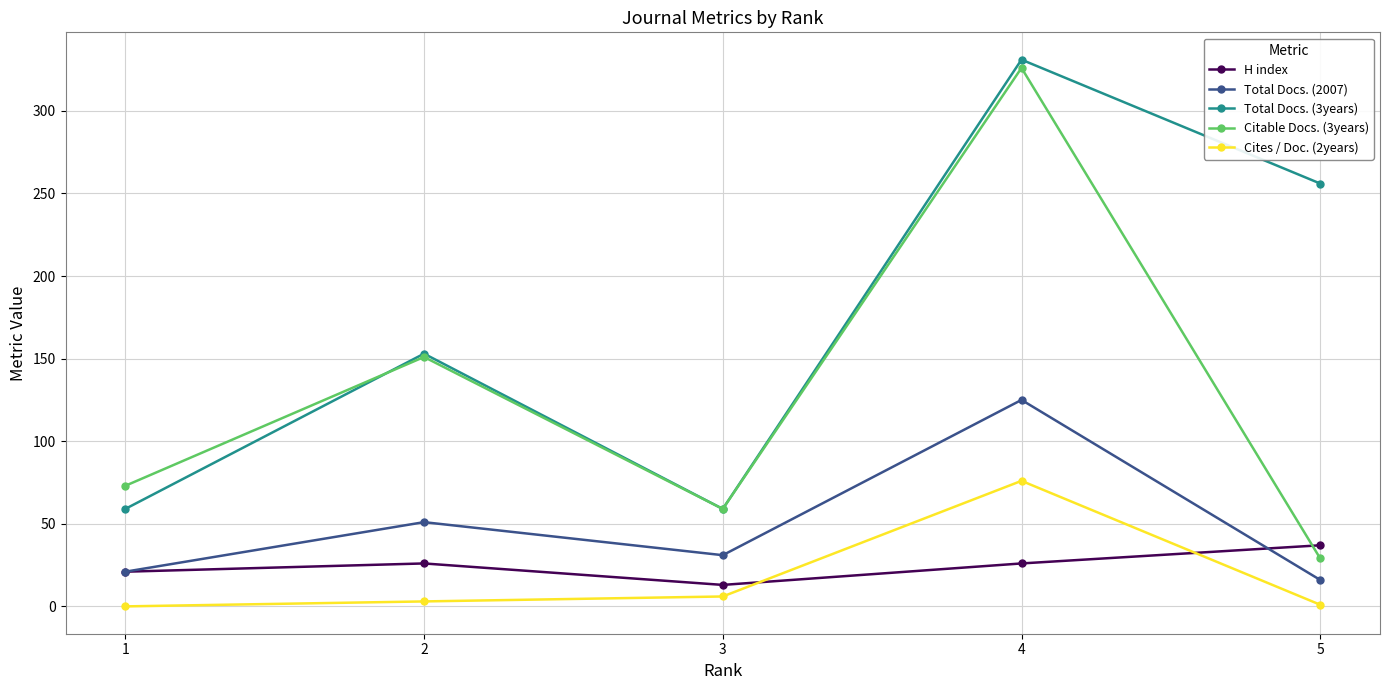

Which series has the largest range (max minus min)?

Citable Docs. (3years)